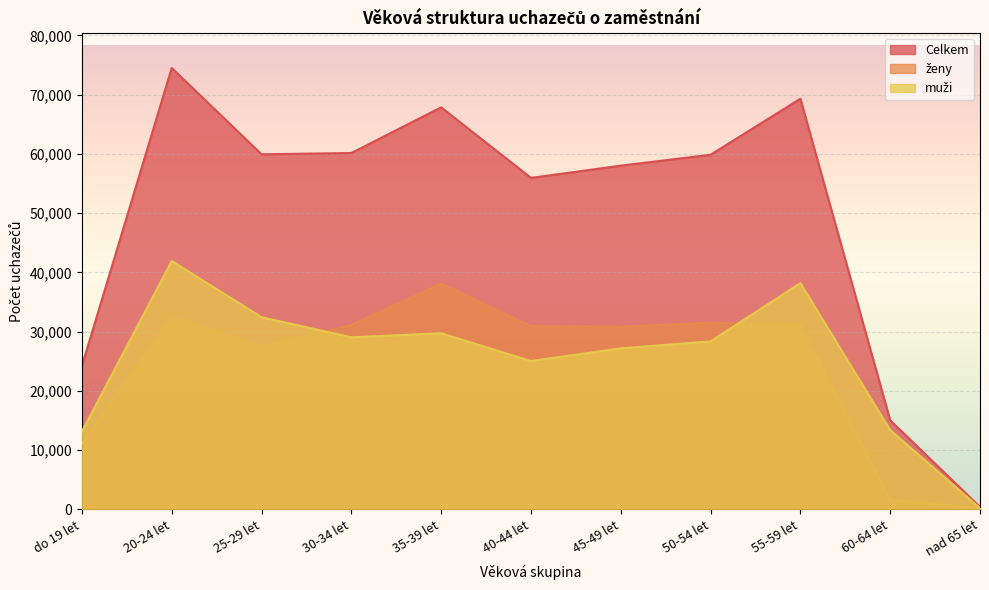

List the labels in order of muži value, smallest first.

nad 65 let, do 19 let, 60-64 let, 40-44 let, 45-49 let, 50-54 let, 30-34 let, 35-39 let, 25-29 let, 55-59 let, 20-24 let